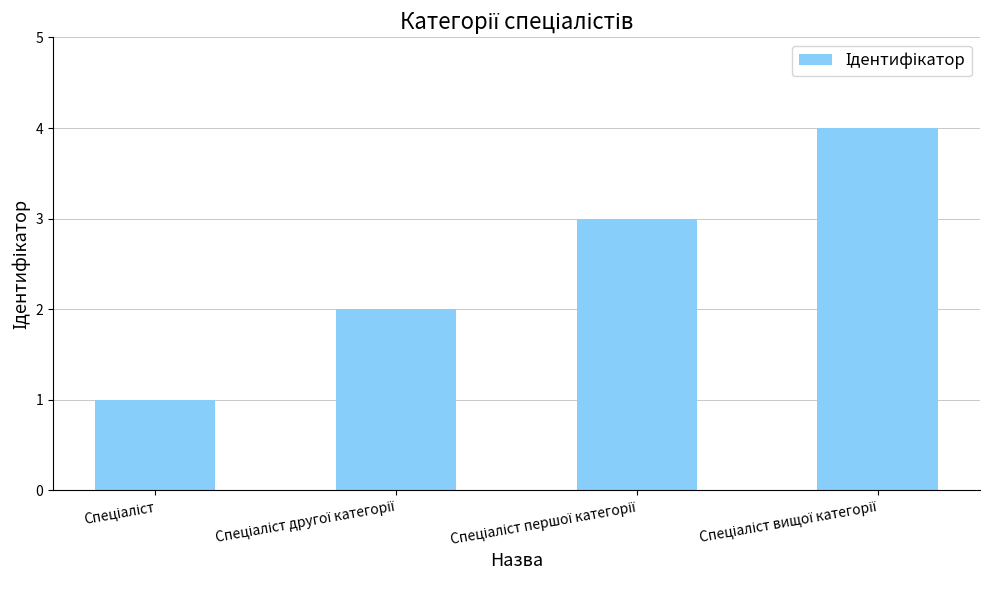

How many values are below 3?

2